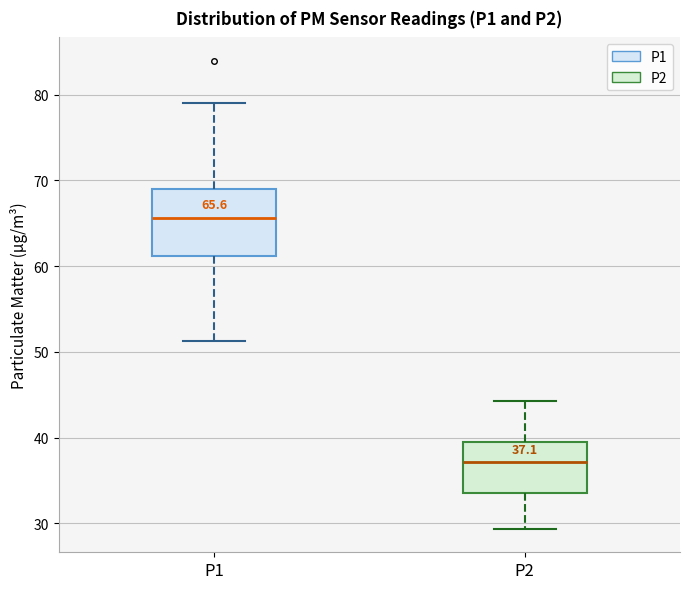

Which box has the lowest median line?

P2